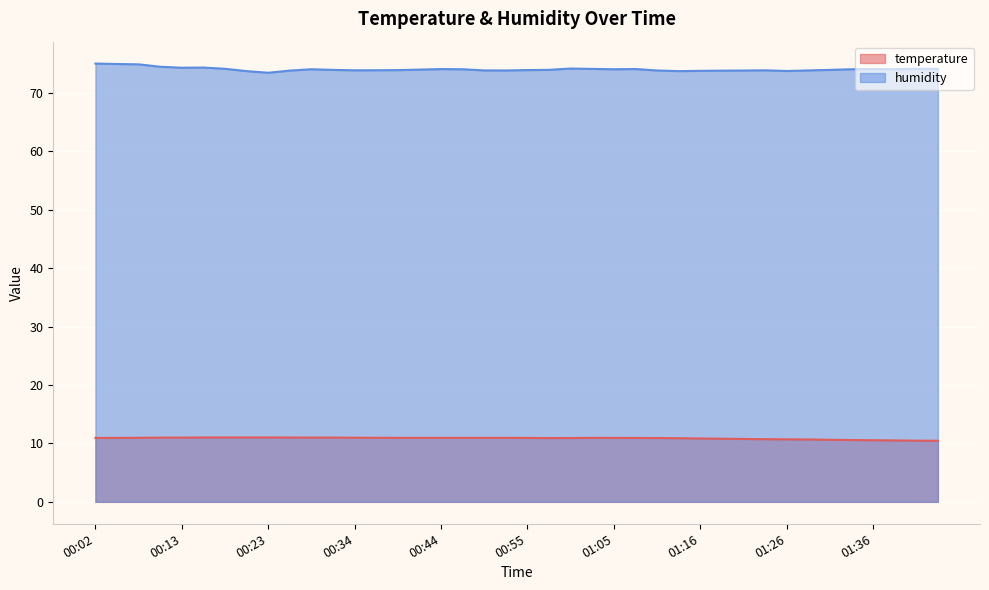

At which label is temperature closest to 10?

01:44